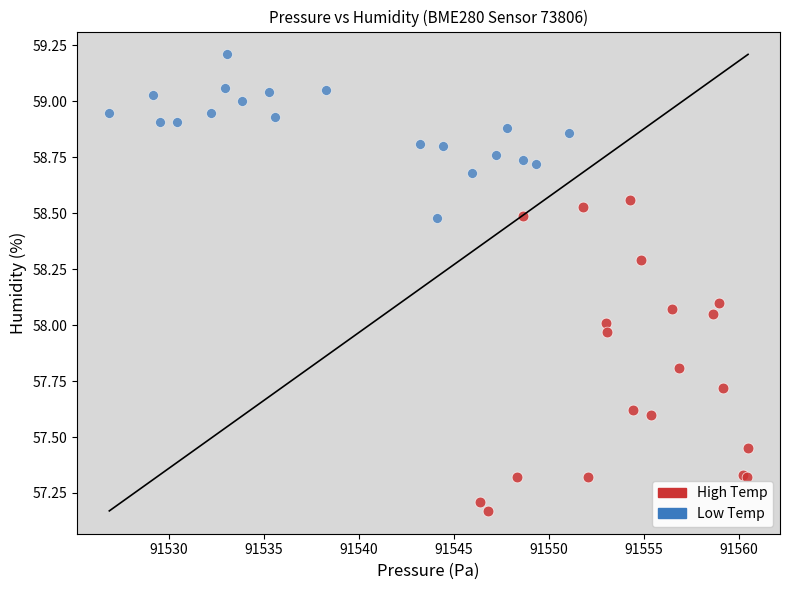

Which series contains the lowest Y value?

High Temp